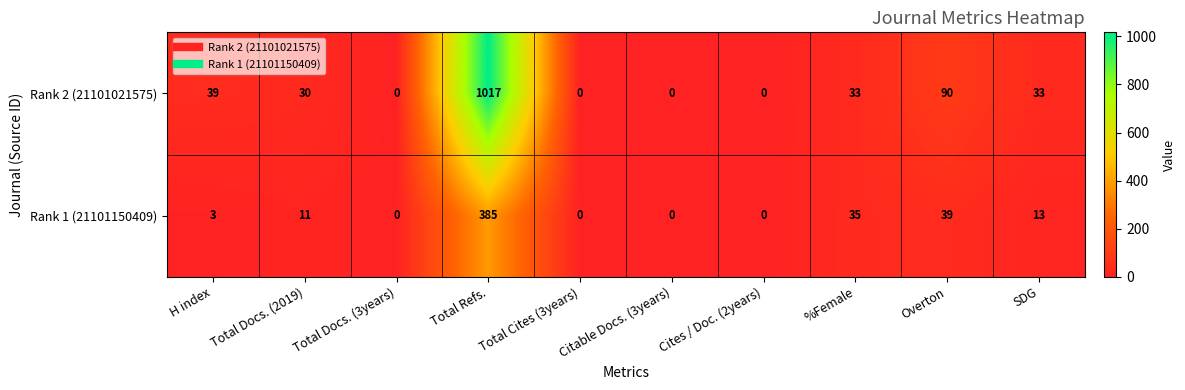

The value of Rank 1 (21101150409) at Total Docs. (3years) is 0. True or false?

True